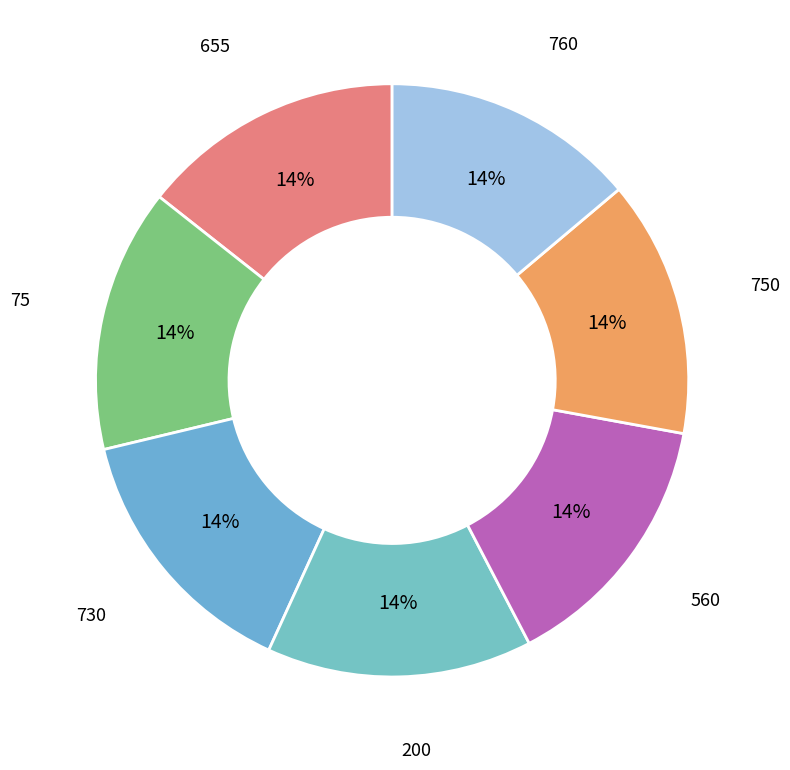

Count the number of slices in the pie.

7